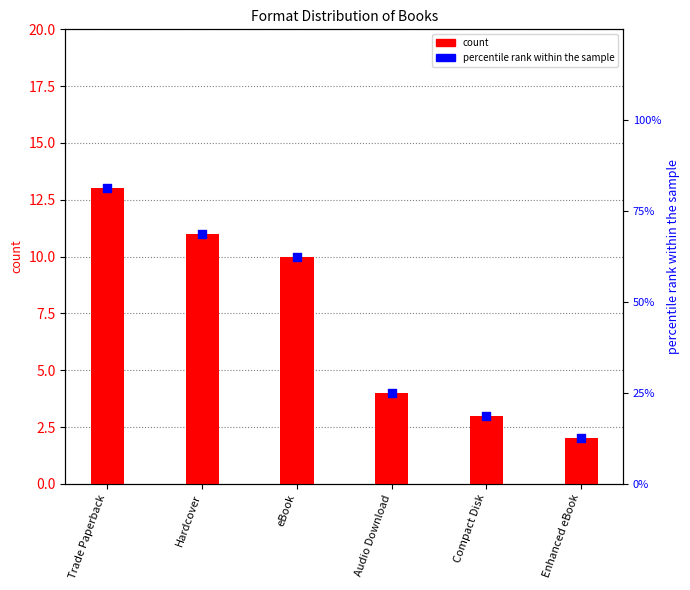

Which series reaches the maximum Y coordinate?

percentile rank within the sample